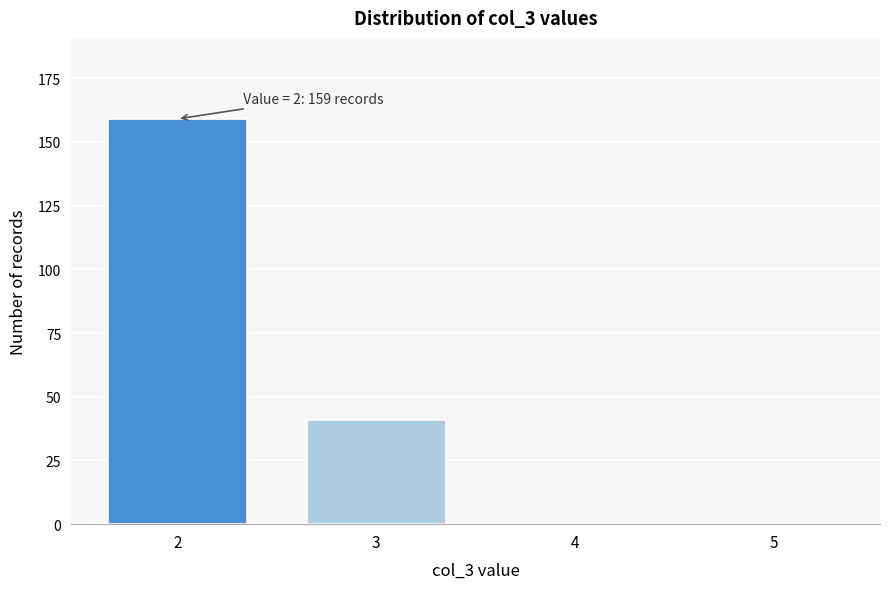

Reading right to left, what are all the values shown in this chart?

5=0	4=0	3=41	2=159